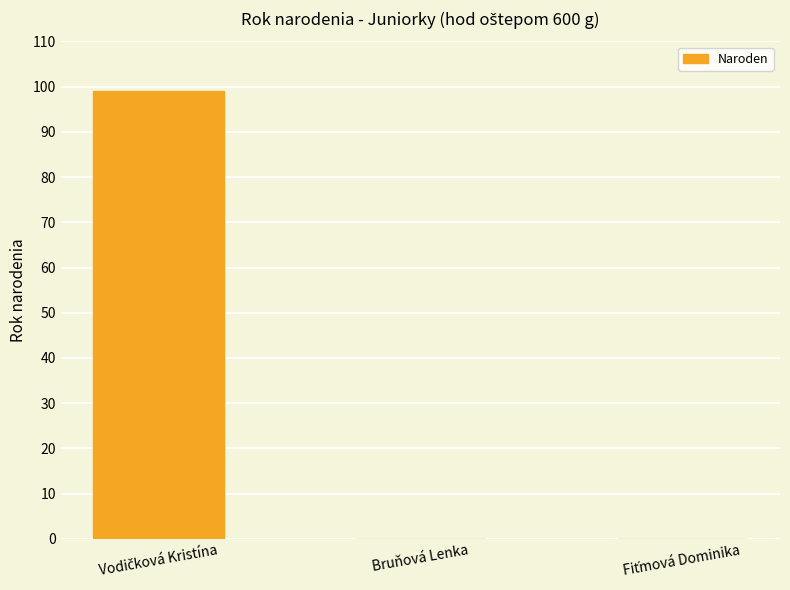

What is the maximum value shown in the chart?

99